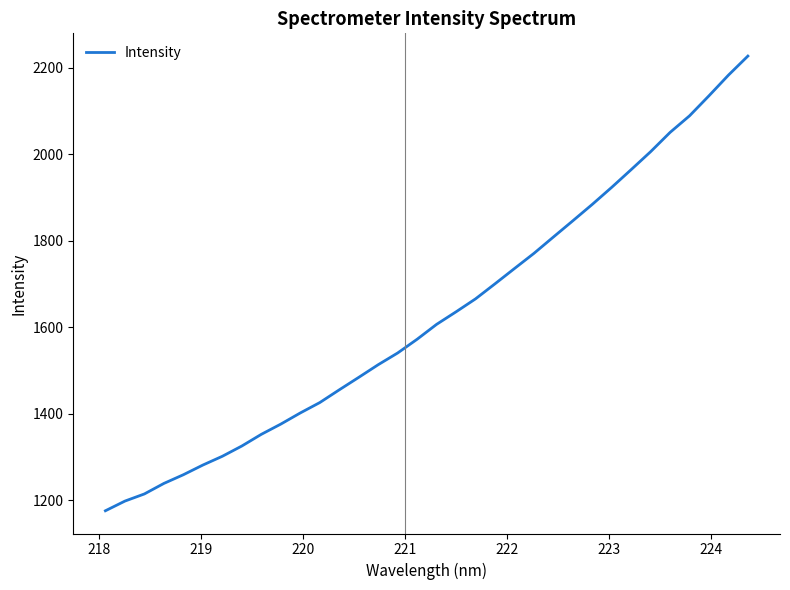

What is the greatest value displayed?

2226.6